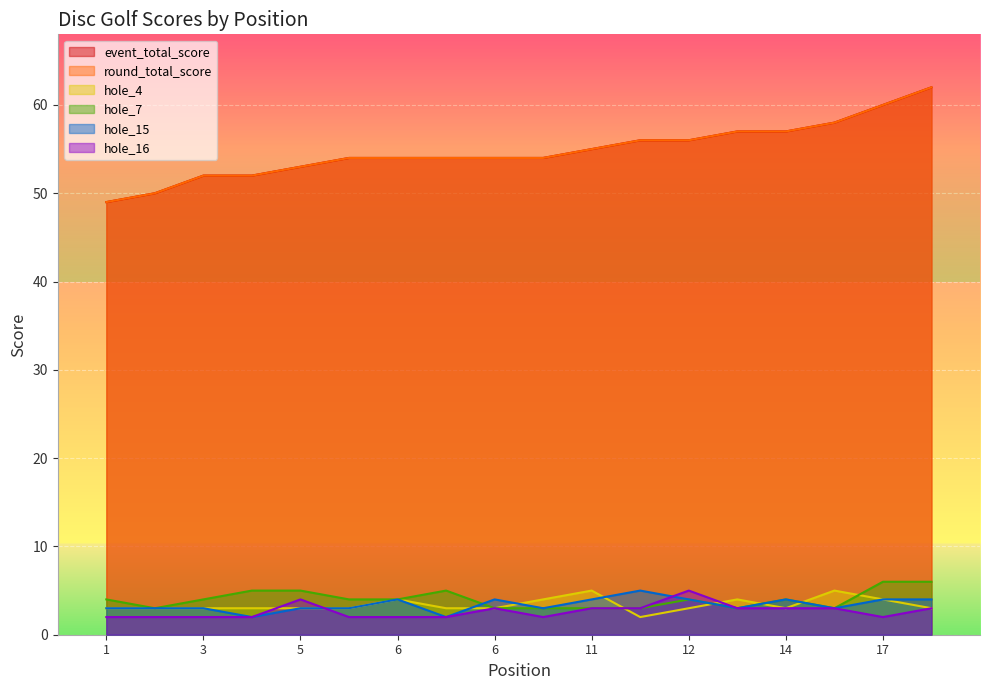

True or false: hole_16 and round_total_score cross at least once.

False